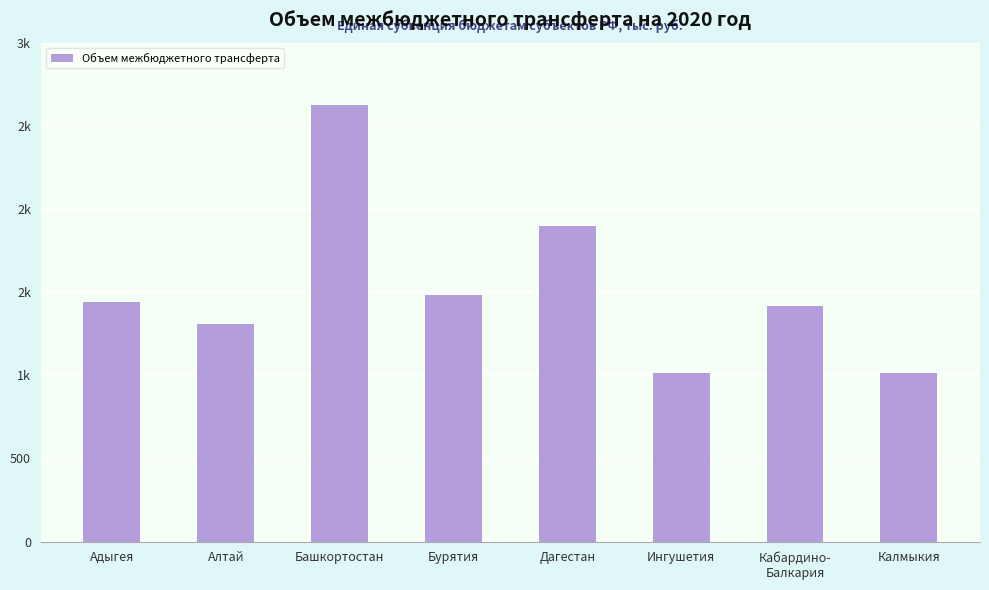

Does the chart contain any negative values?

No